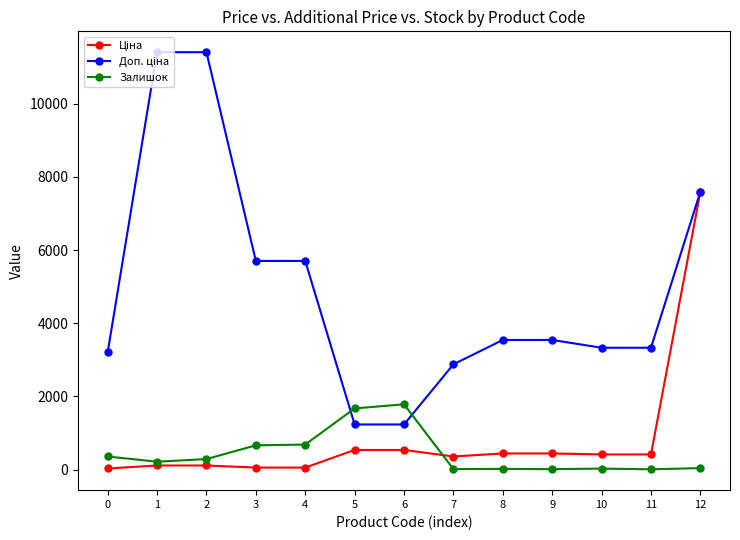

How many lines are shown in the chart?

3